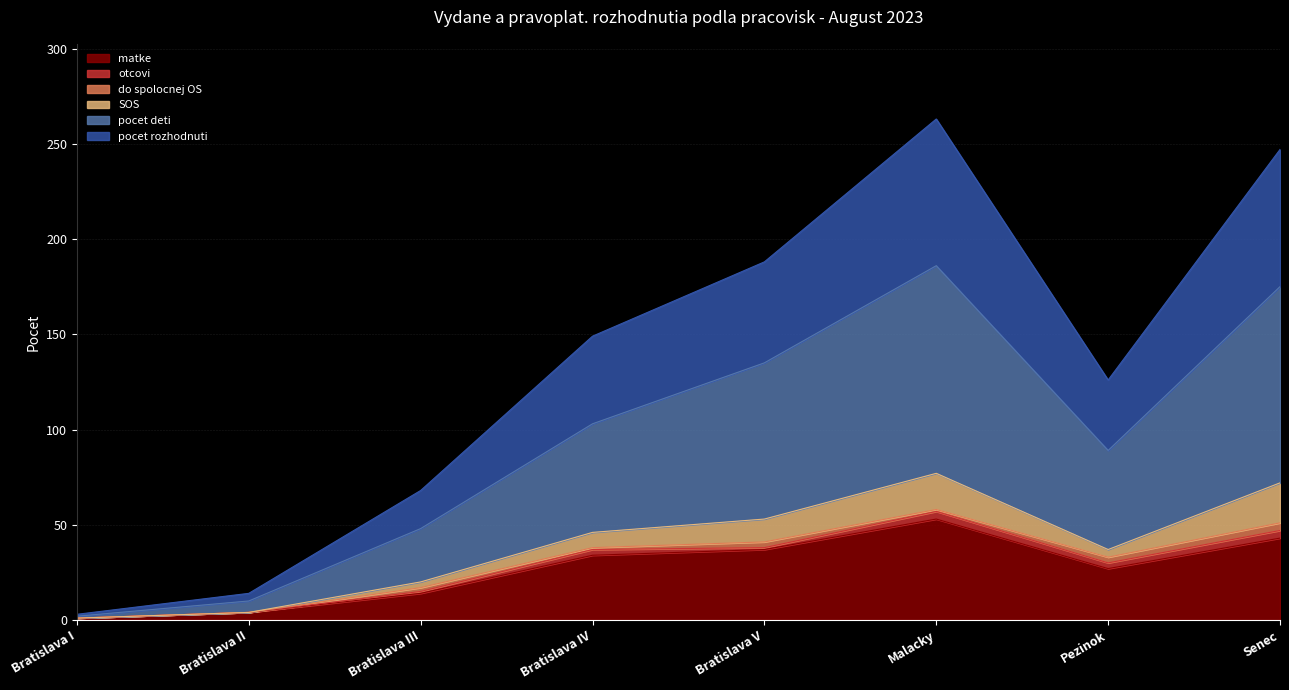

How many lines are shown in the chart?

6